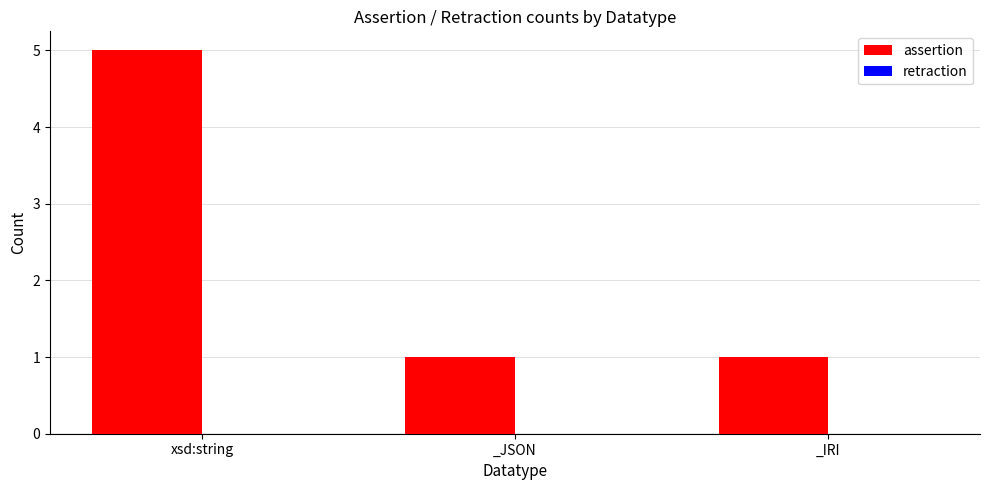

Does the chart contain any negative values?

No